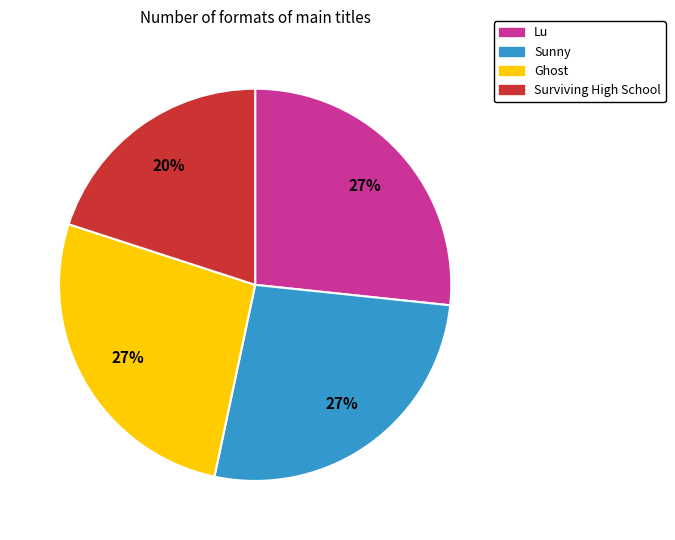

Between Surviving High School and Ghost, which is larger?

Ghost